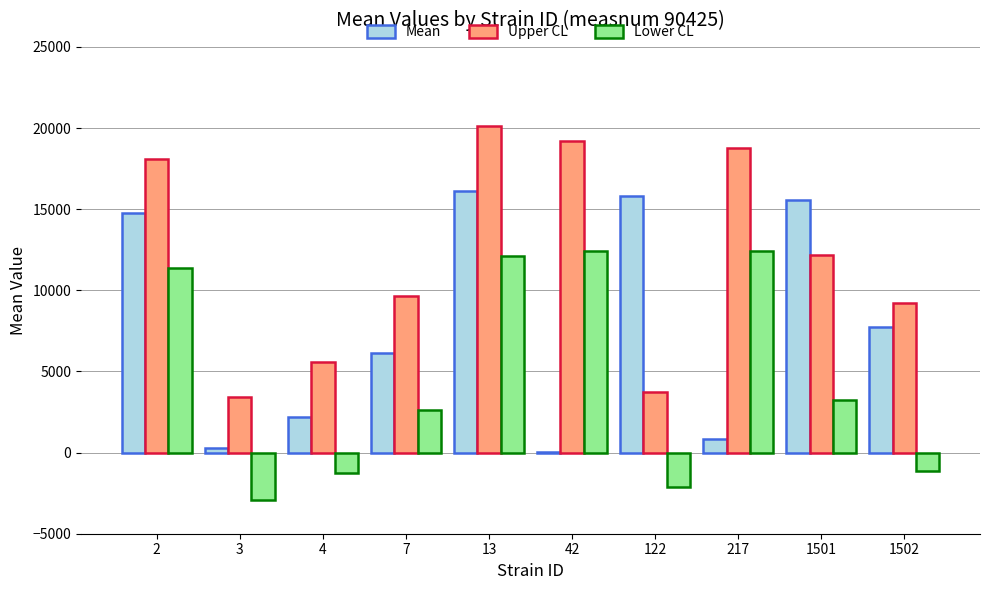

What is the highest value of the Upper CL series?

20110.4